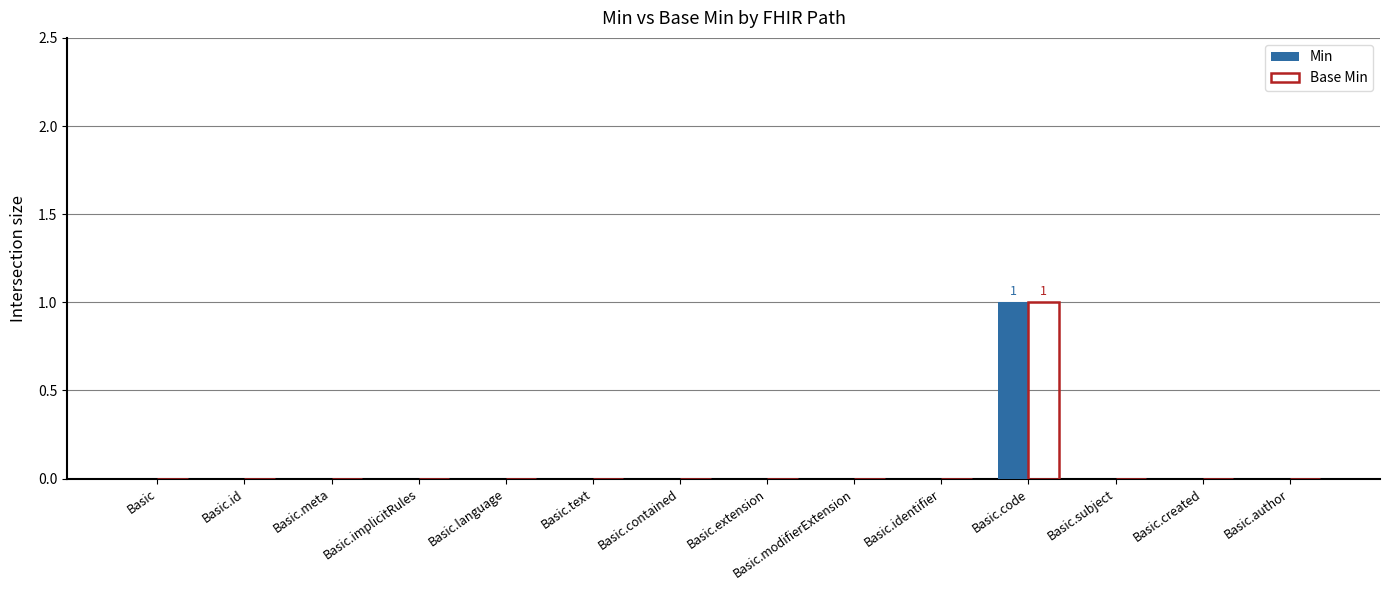

Is it true that Min equals 0 at Basic.created?

True